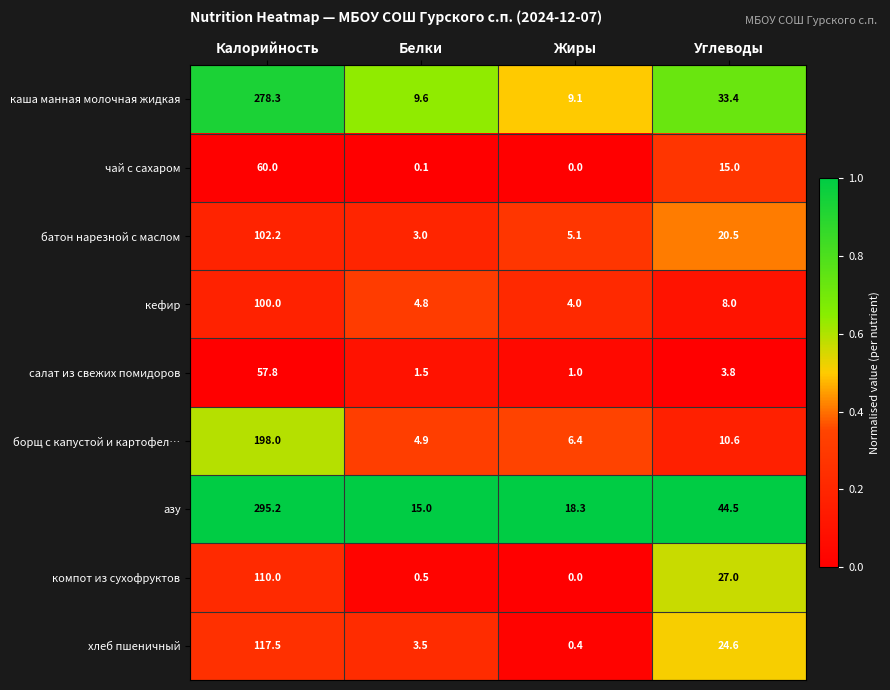

At which category is the sum across all series the highest?

Калорийность